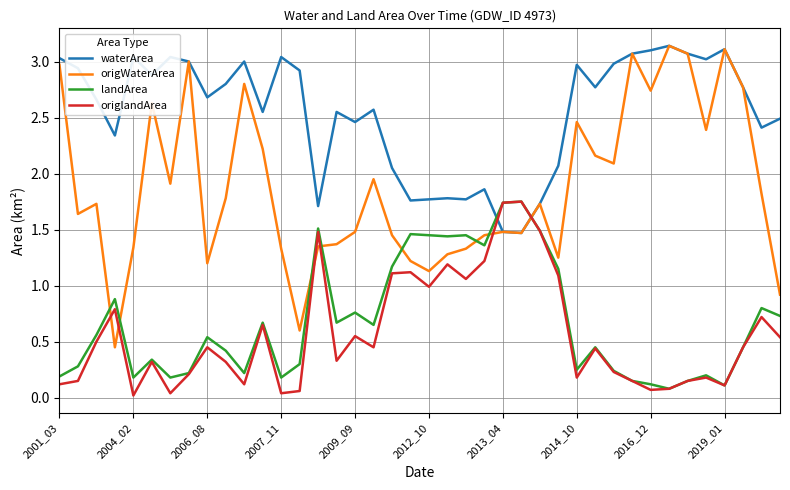

Which series has the widest spread of values?

origWaterArea